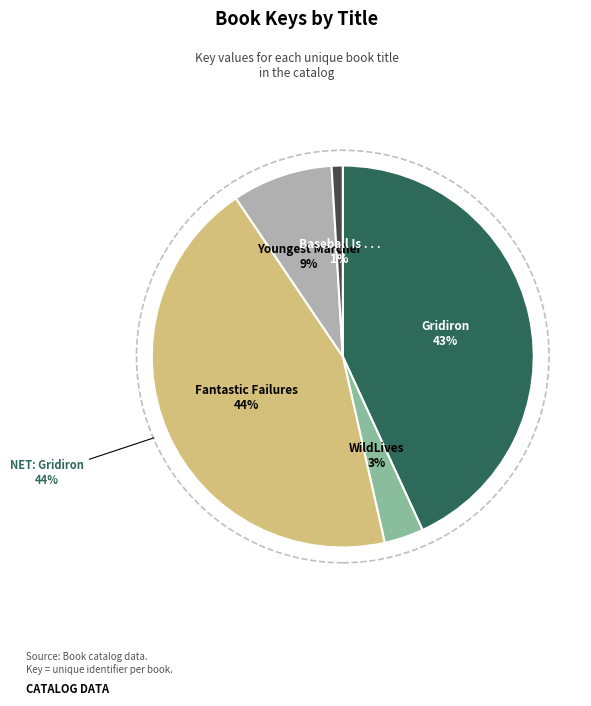

What is the total percentage of WildLives and Baseball Is . . .?

4.3%